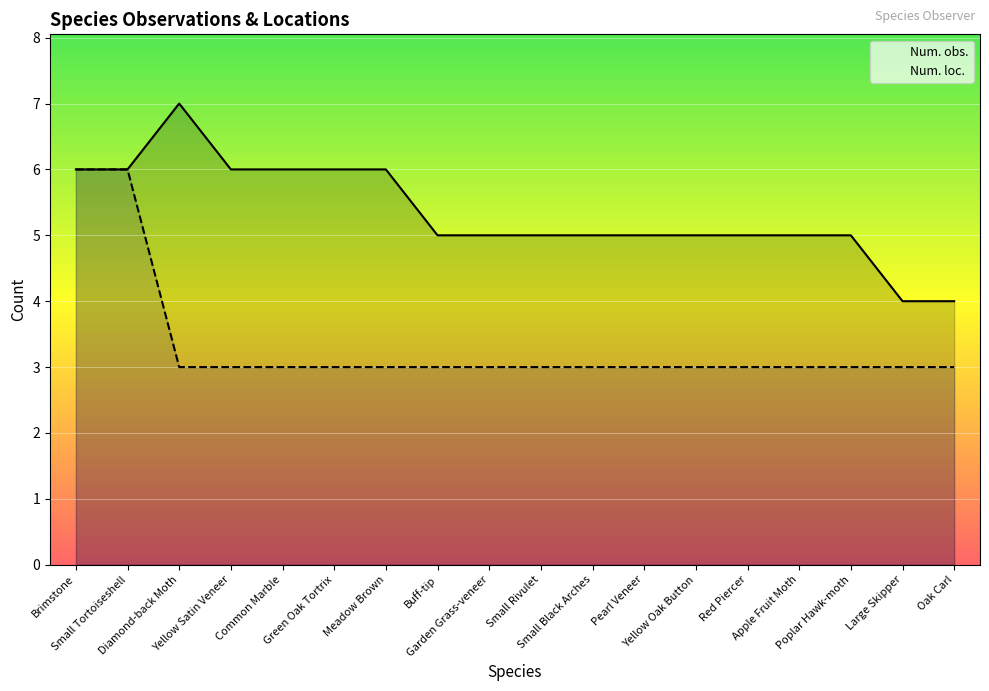

What is the difference between the second highest and second lowest values in the Num. obs. series?

2